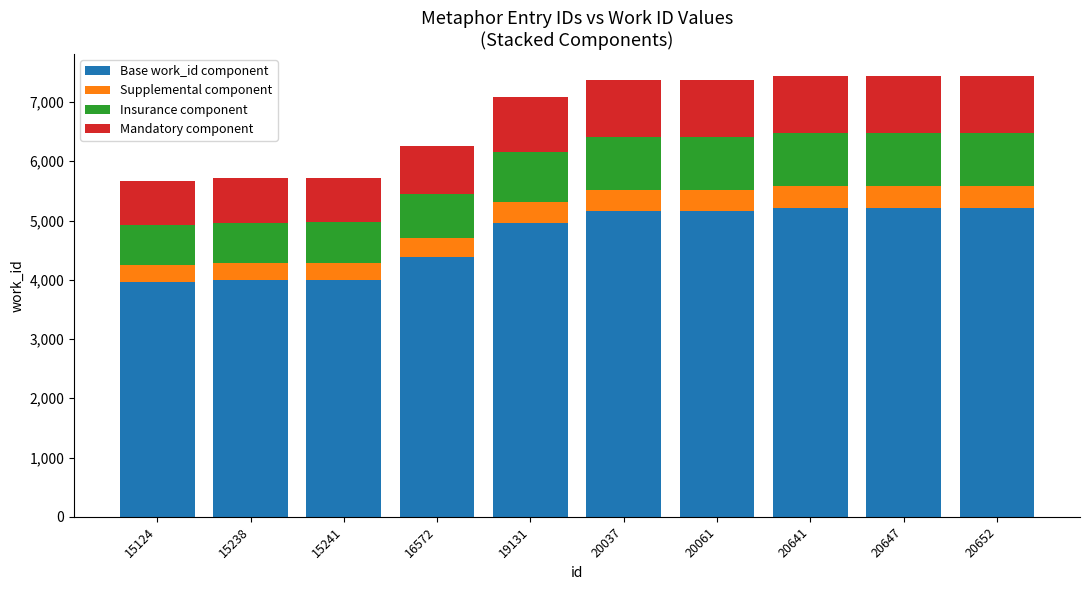

What is the total value across all series at 20641?

7439